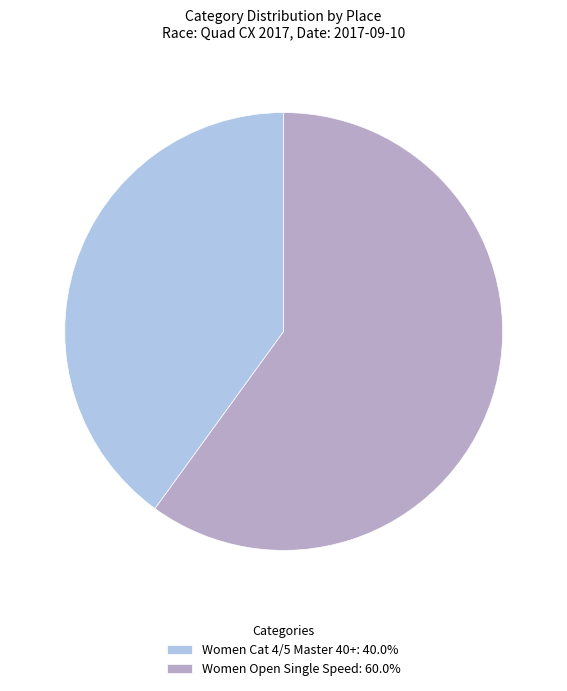

How many segments does this pie chart have?

2